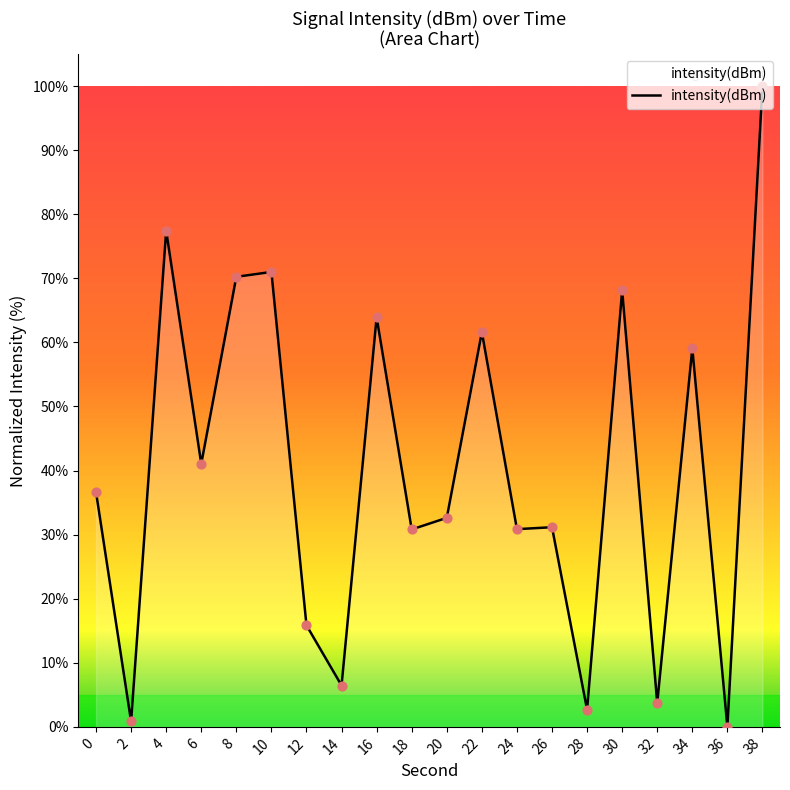

Approximately how many times larger is the value at 32 compared to 18?

0.1